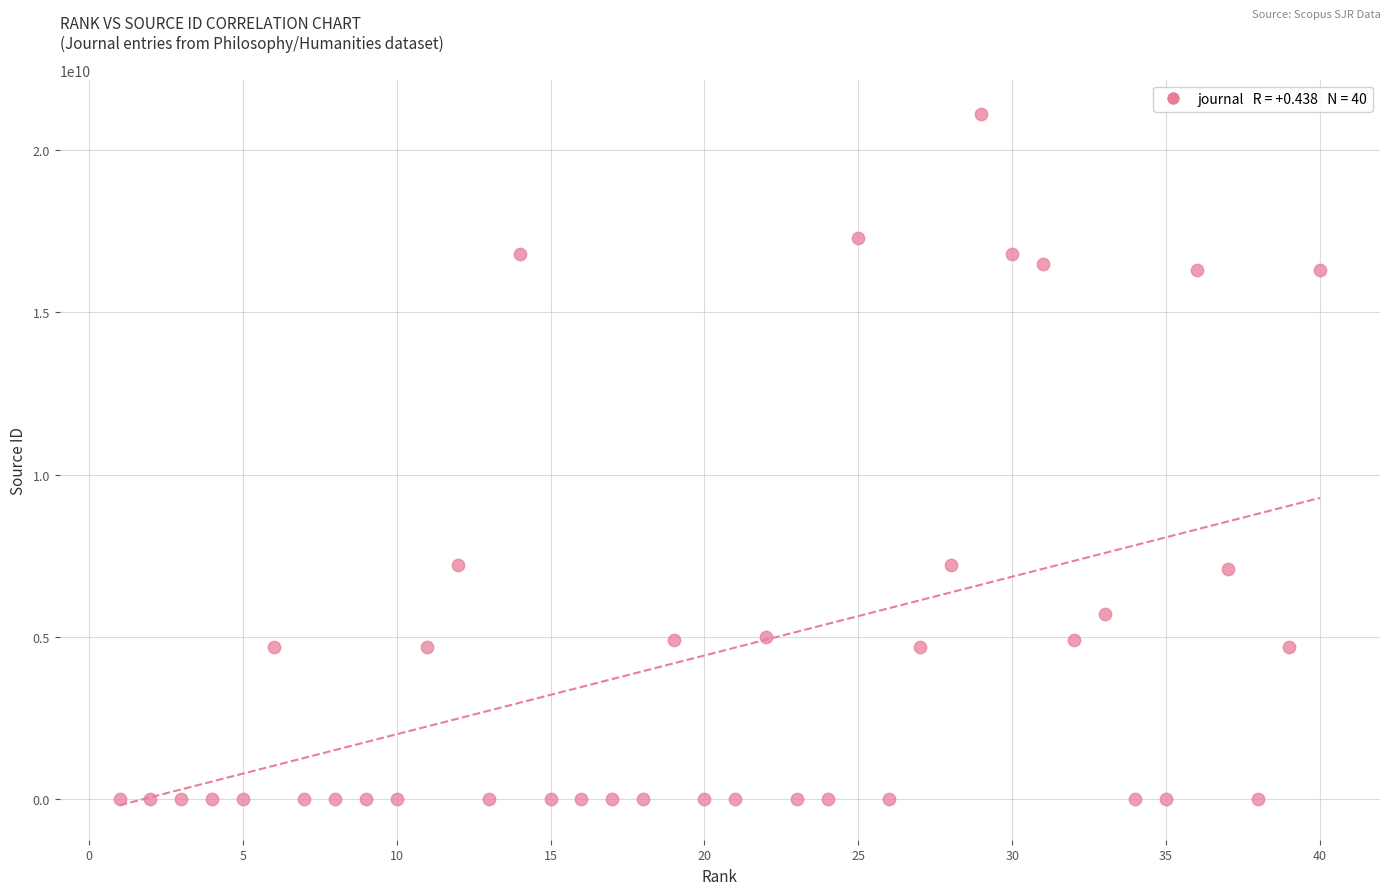

What is the range of X values (max minus min)?

39